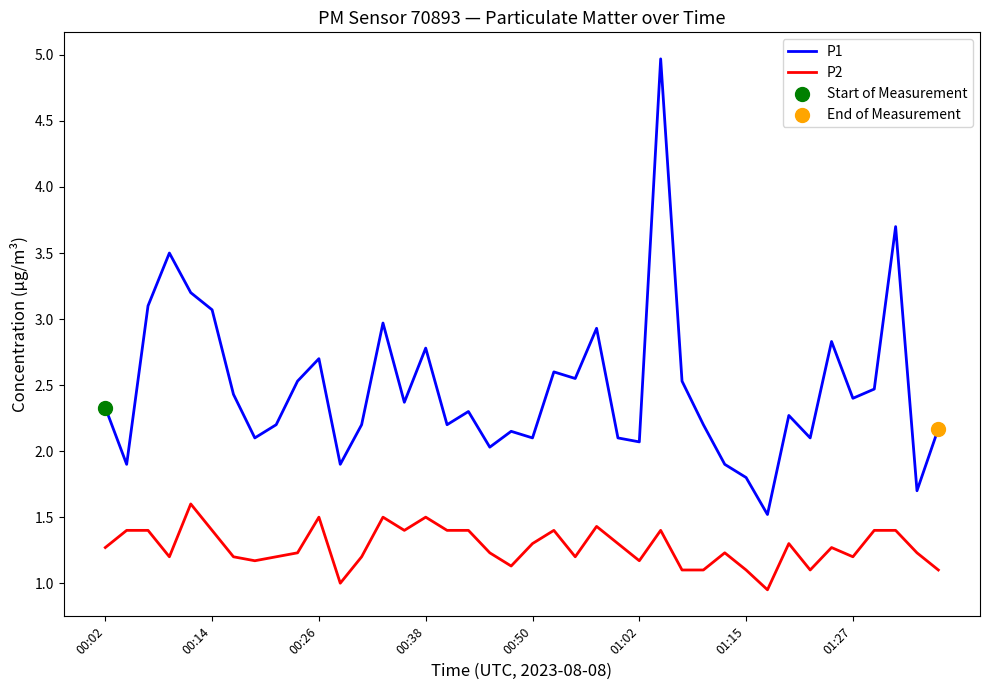

True or false: P1 and P2 intersect in this chart.

False